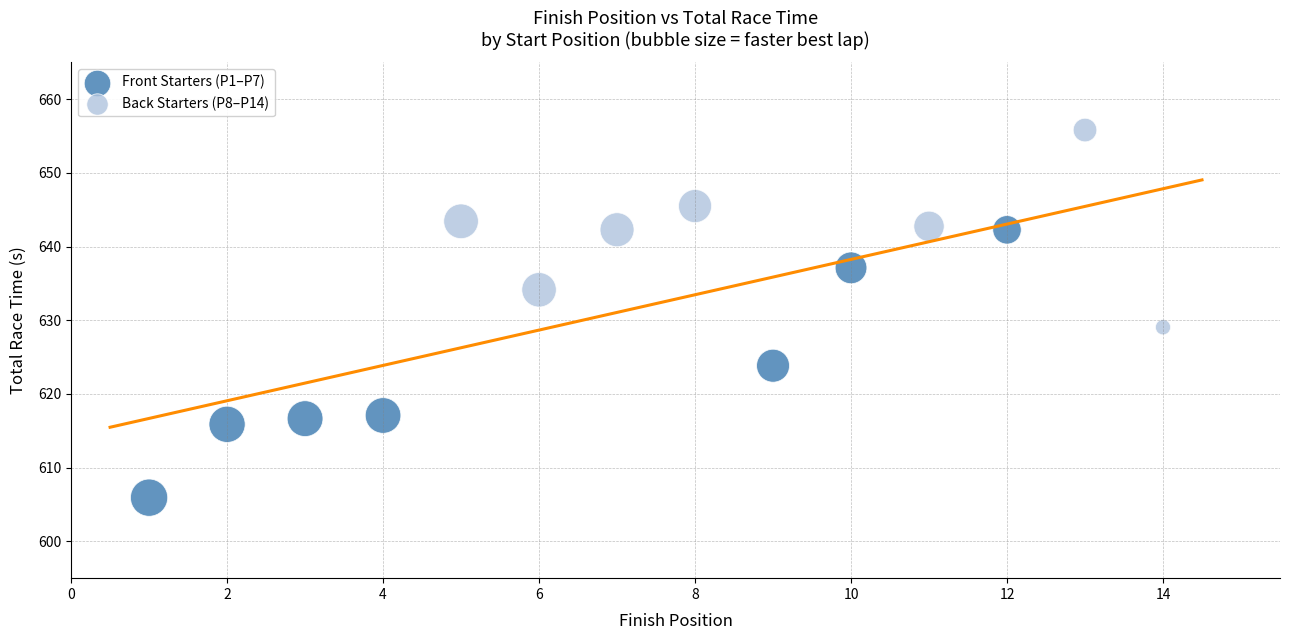

Which series has the largest Y range (max minus min)?

Front Starters (P1–P7)